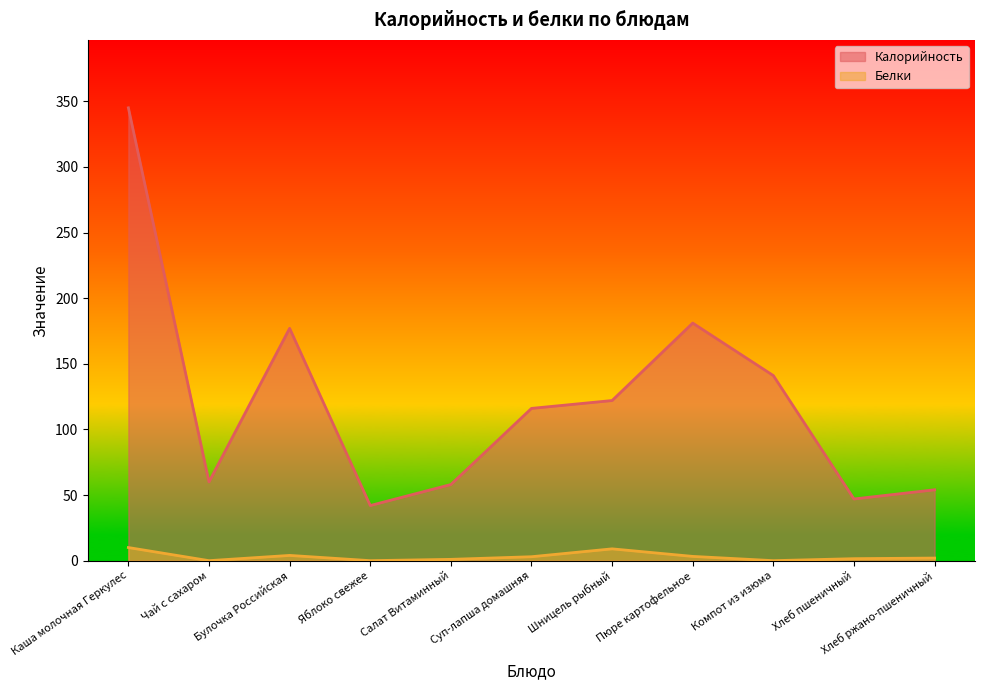

True or false: Белки and Калорийность cross at least once.

False